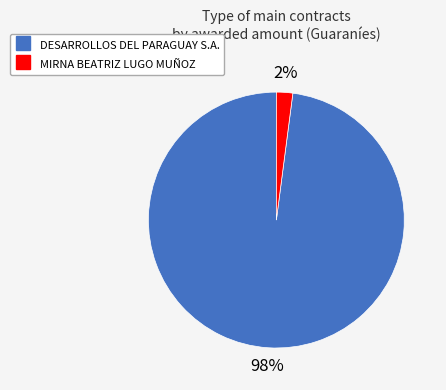

True or false: MIRNA BEATRIZ LUGO MUÑOZ accounts for 2% of the total.

True